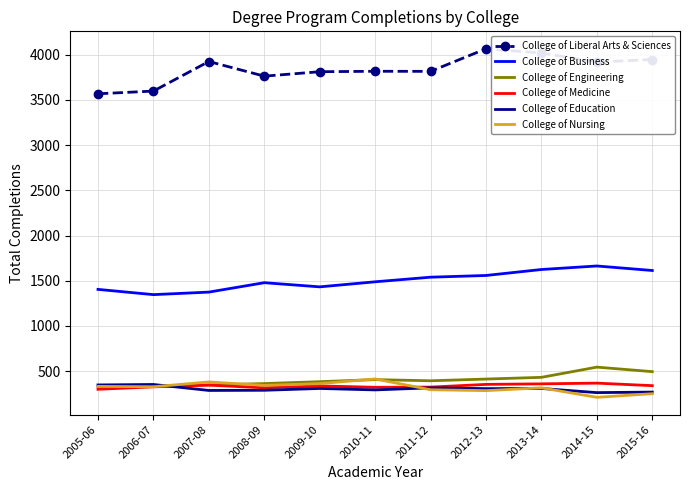

What is the spread (max minus min) of values at 2005-06?

3269